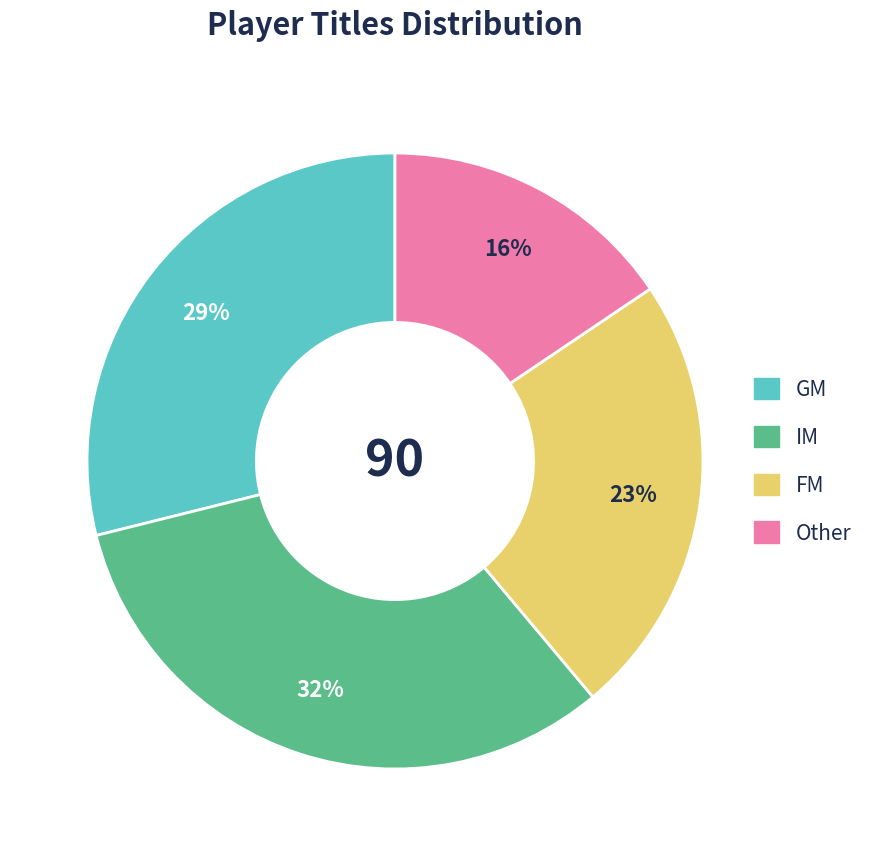

What percentage is the GM slice, to the nearest percent?

29%